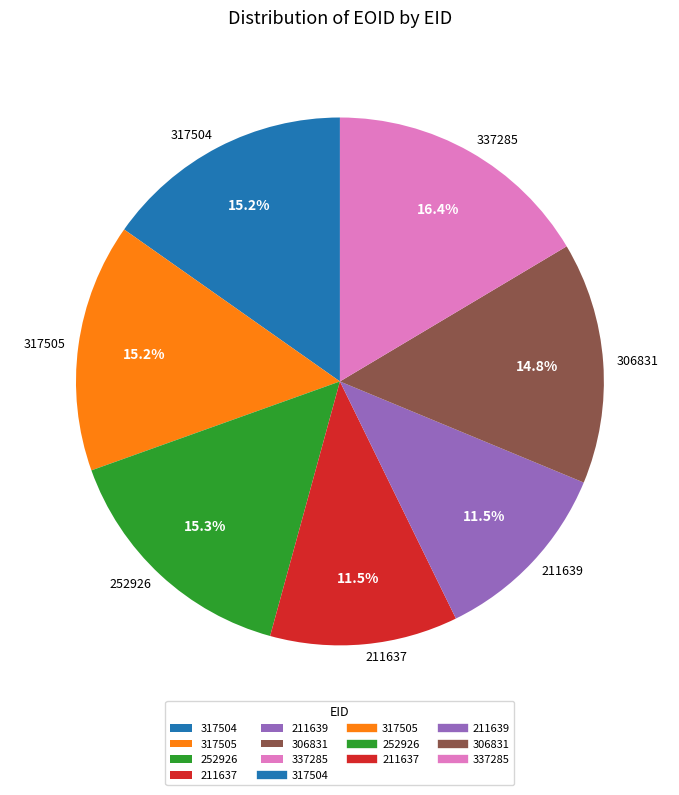

Which has a higher value, 306831 or 337285?

337285